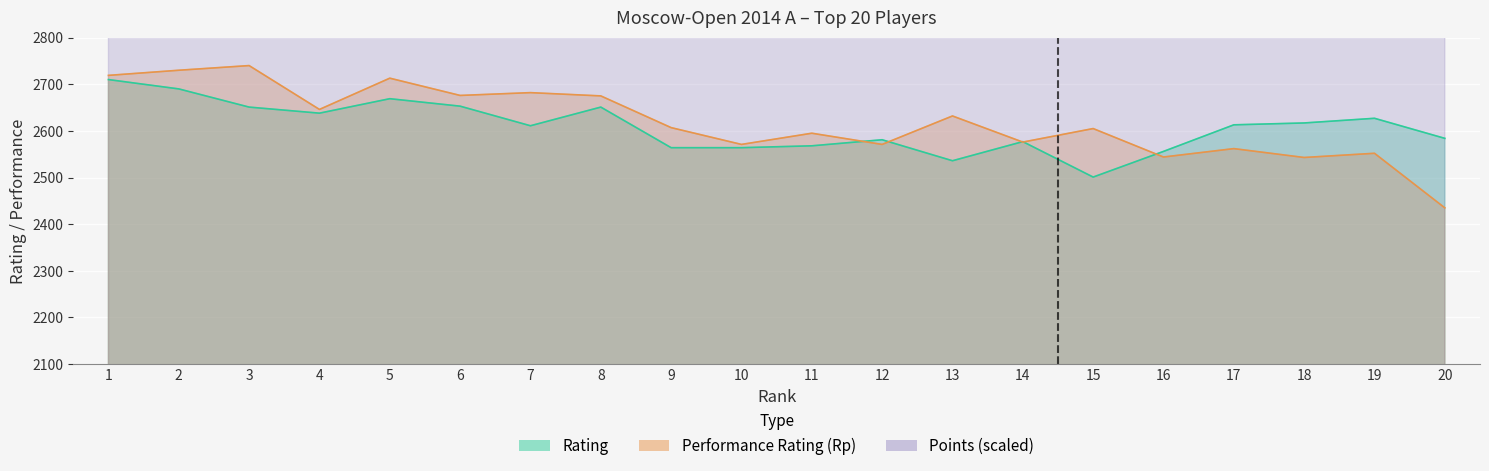

Is it true that Points equals 4375 at 14?

True